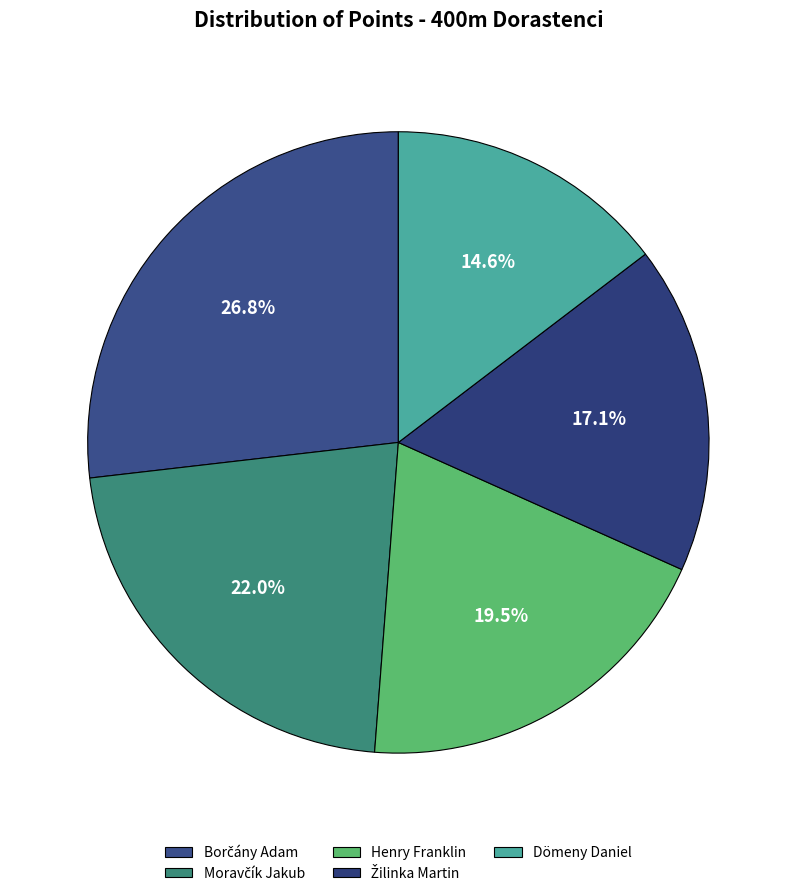

Which slice is the smallest?

Dömeny Daniel